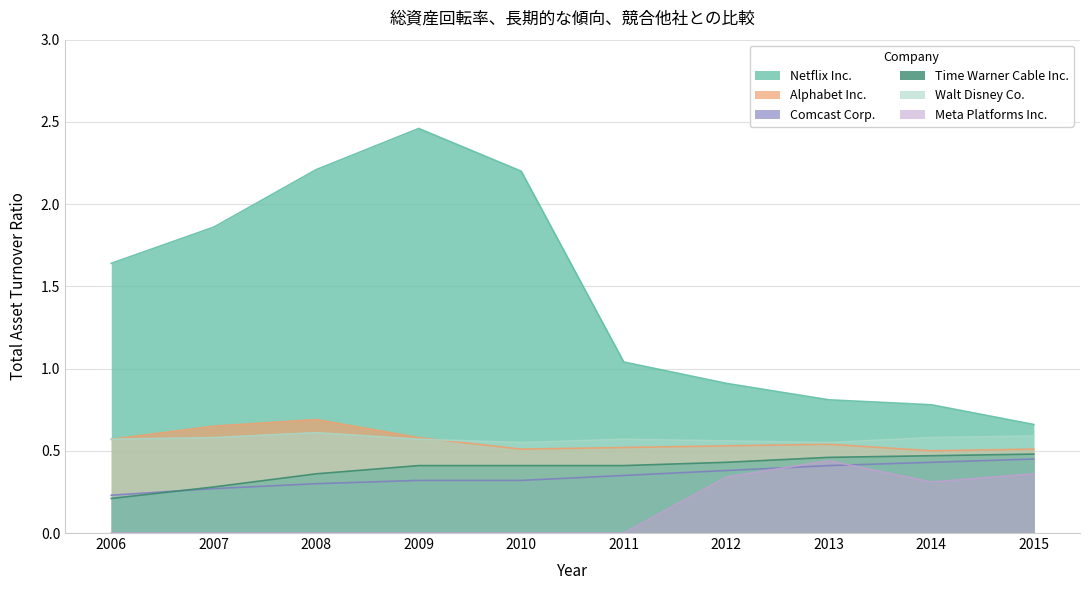

Reading left to right, what are all the values shown in this chart?

Netflix Inc.: 1.6	1.9	2.2	2.5	2.2	1.0	0.9	0.8	0.8	0.7
Alphabet Inc.: 0.6	0.7	0.7	0.6	0.5	0.5	0.5	0.5	0.5	0.5
Comcast Corp.: 0.2	0.3	0.3	0.3	0.3	0.3	0.4	0.4	0.4	0.5
Time Warner Cable Inc.: 0.2	0.3	0.4	0.4	0.4	0.4	0.4	0.5	0.5	0.5
Walt Disney Co.: 0.6	0.6	0.6	0.6	0.6	0.6	0.6	0.6	0.6	0.6
Meta Platforms Inc.: 0.0	0.0	0.0	0.0	0.0	0.0	0.3	0.4	0.3	0.4